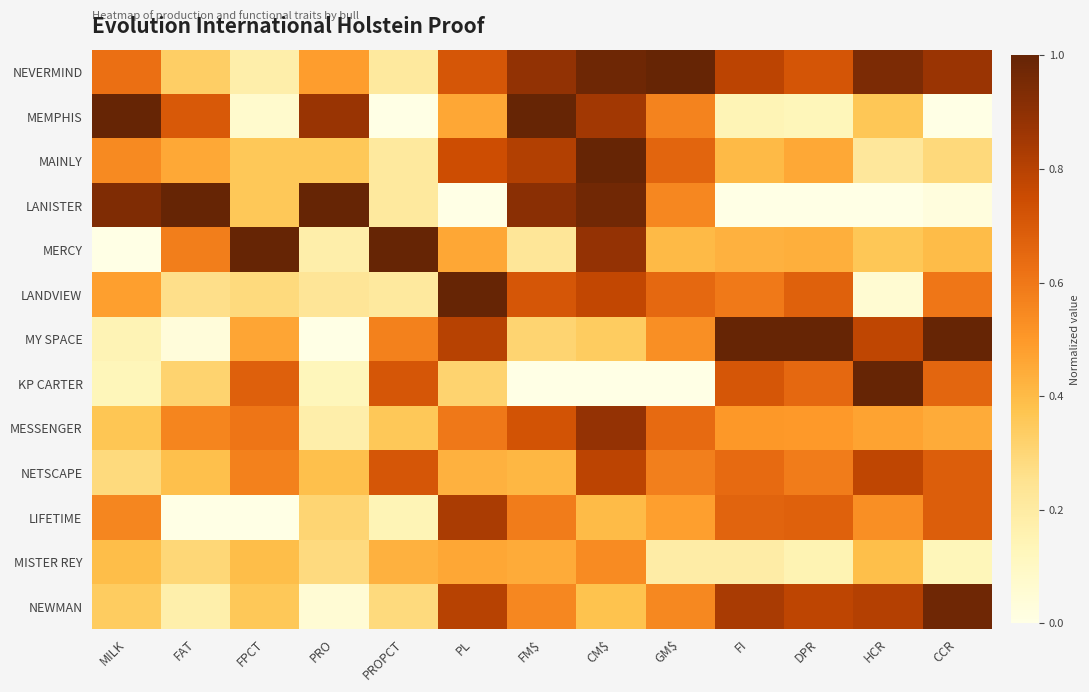

List the series in order of their peak value, highest first.

NEVERMIND, MEMPHIS, MAINLY, LANISTER, MERCY, LANDVIEW, MY SPACE, KP CARTER, NEWMAN, MESSENGER, LIFETIME, NETSCAPE, MISTER REY